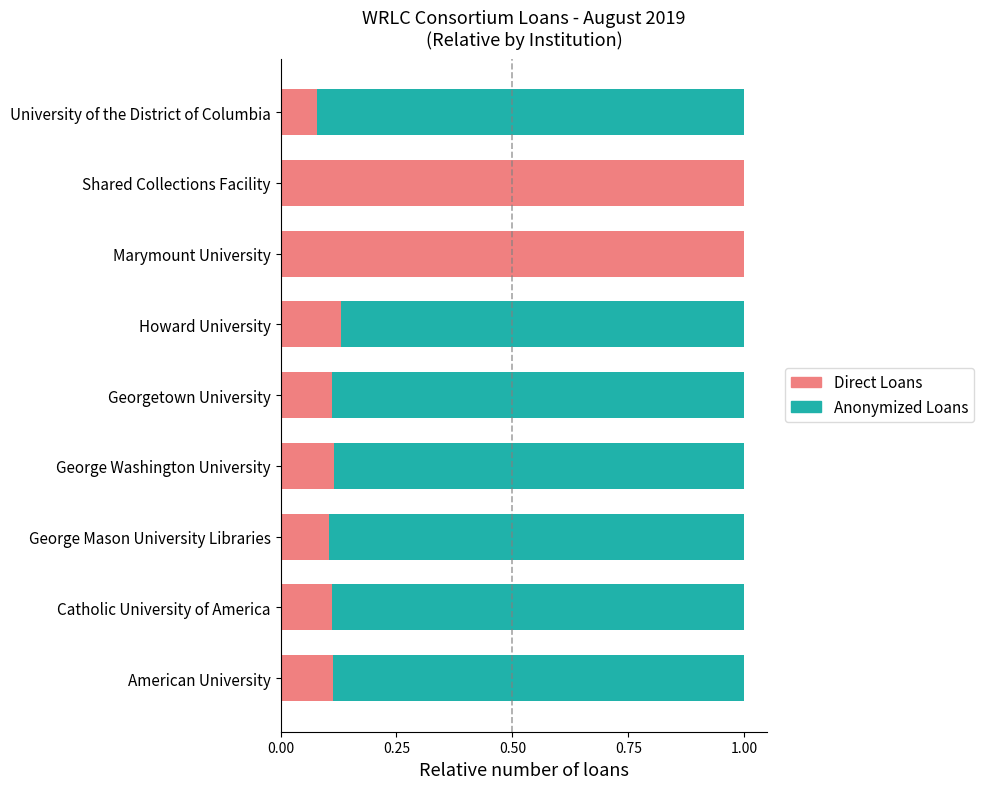

Read the Direct Loans value at Shared Collections Facility.

1.0